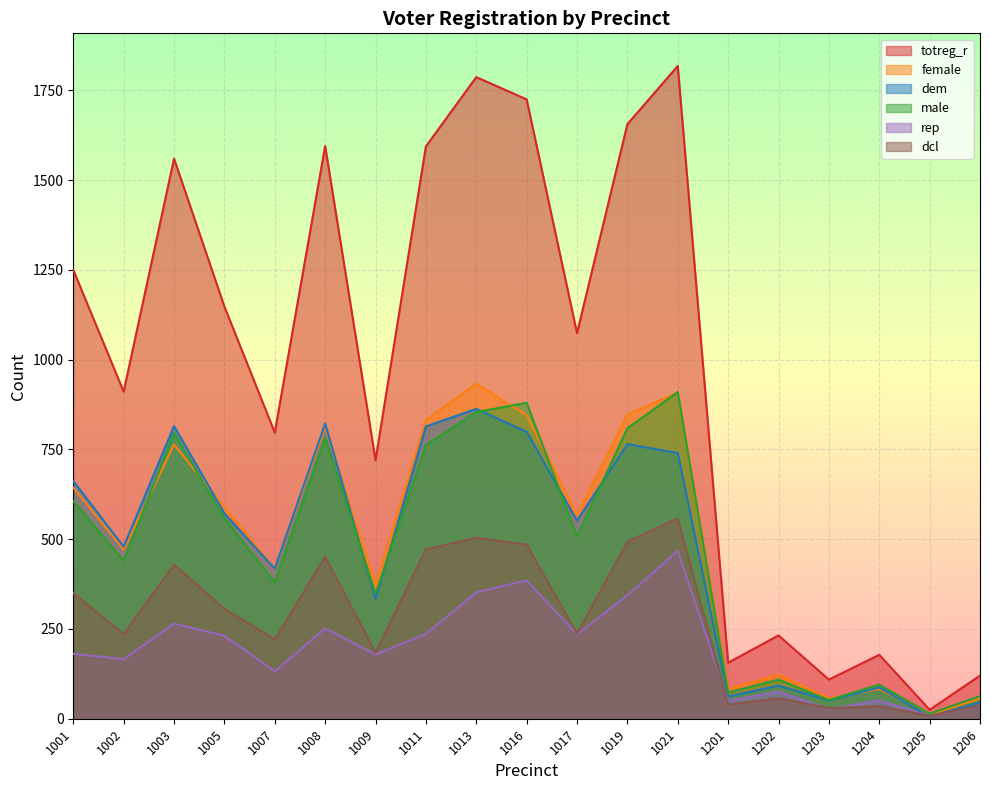

What is the value of the male point at the 4th from the left?

558